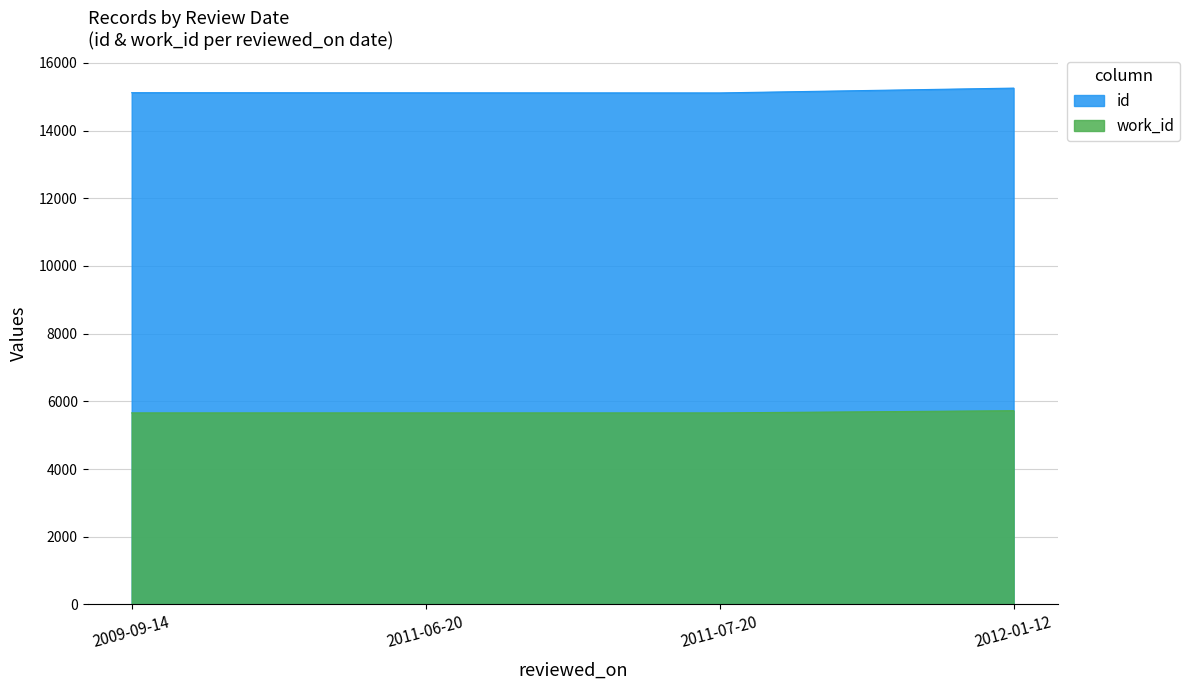

Between 2009-09-14 and 2011-07-20, which series saw the biggest shift?

id